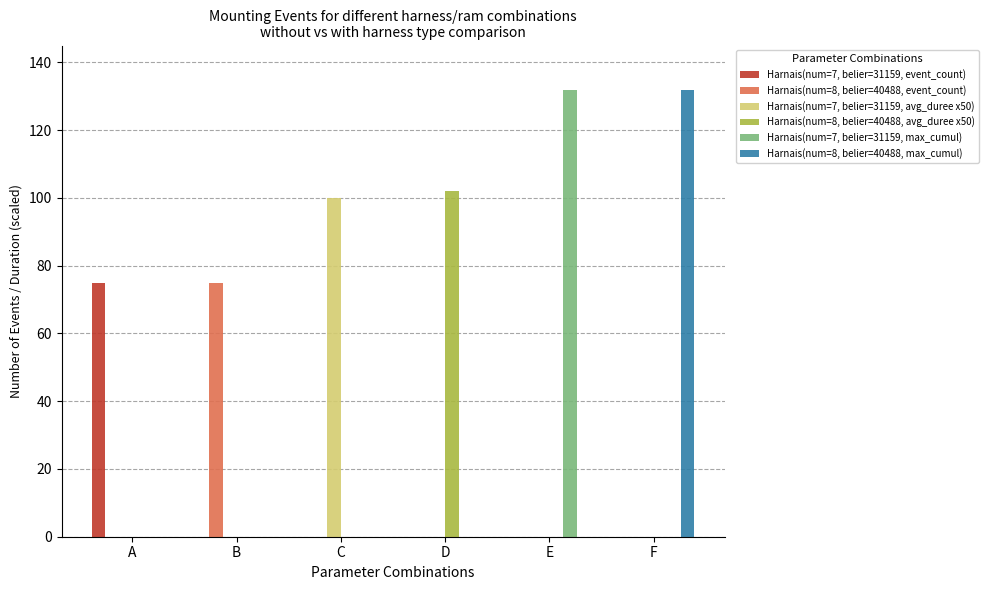

What is the greatest value displayed?

132